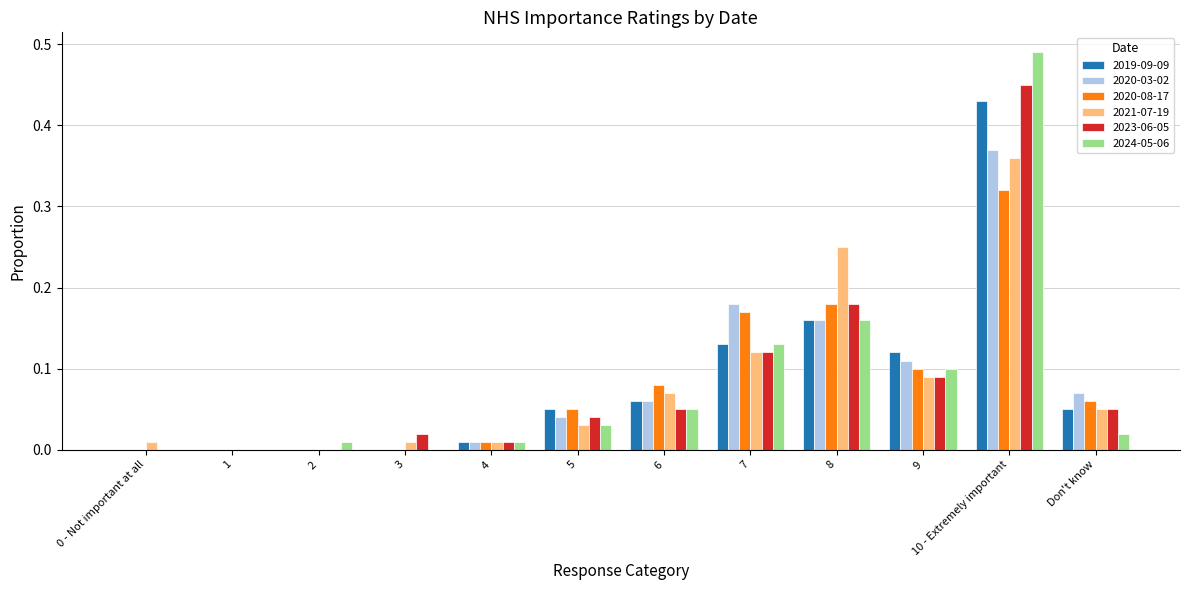

Is it true that 2023-06-05 equals 0.1 at 6?

True